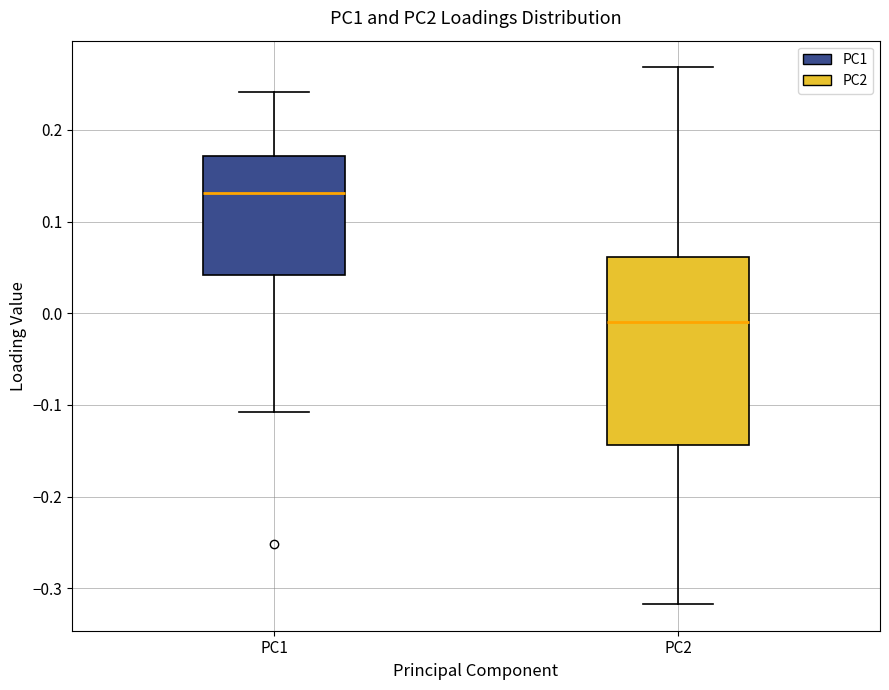

Reading left to right, transcribe this box plot: for each box, give where its median line is, the range the box spans, and where its two whiskers end, as read against the y-axis. The values are not printed on the chart, so give them approximately, as read against the axis.

PC1: median 0.13, box 0.04 to 0.17, whiskers -0.11 to 0.24
PC2: median -0.01, box -0.14 to 0.06, whiskers -0.32 to 0.27